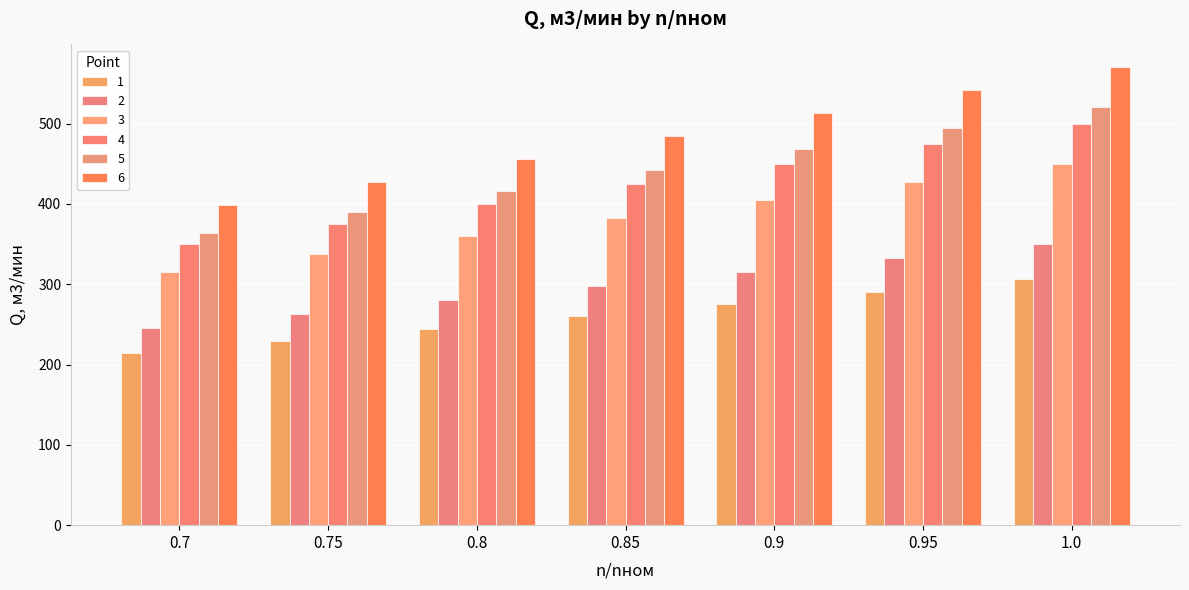

Which series changed the most between 0.75 and 0.8?

6